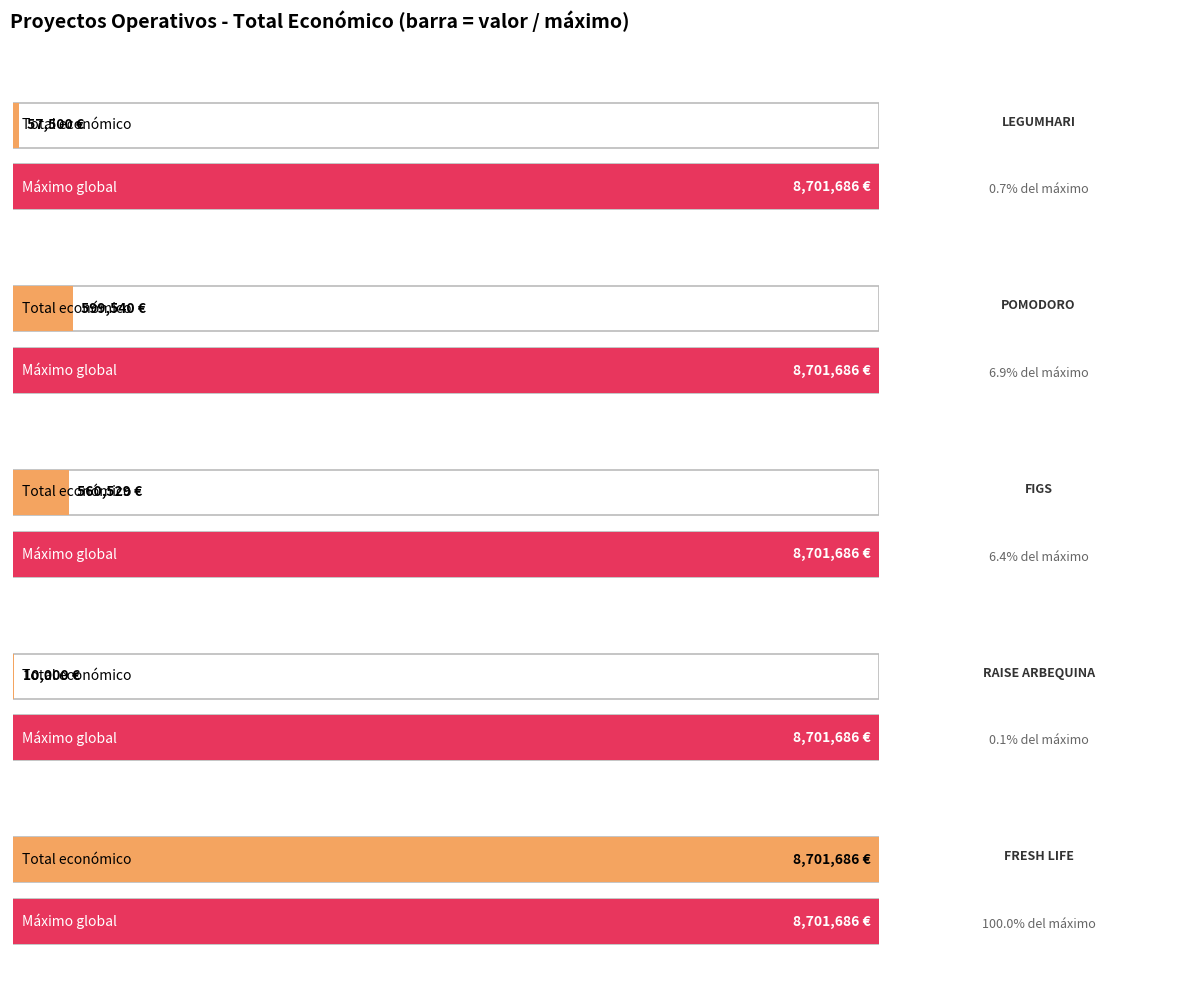

How many bars are there in total?

5